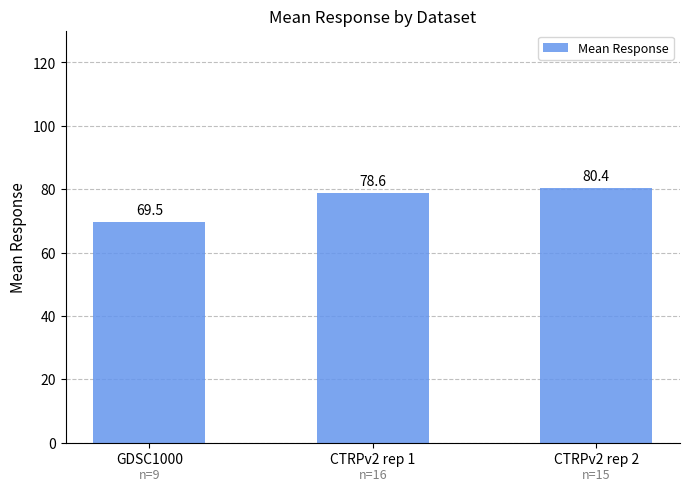

Reading left to right, extract all data points from this chart.

GDSC1000=69.5	CTRPv2 rep 1=78.6	CTRPv2 rep 2=80.4